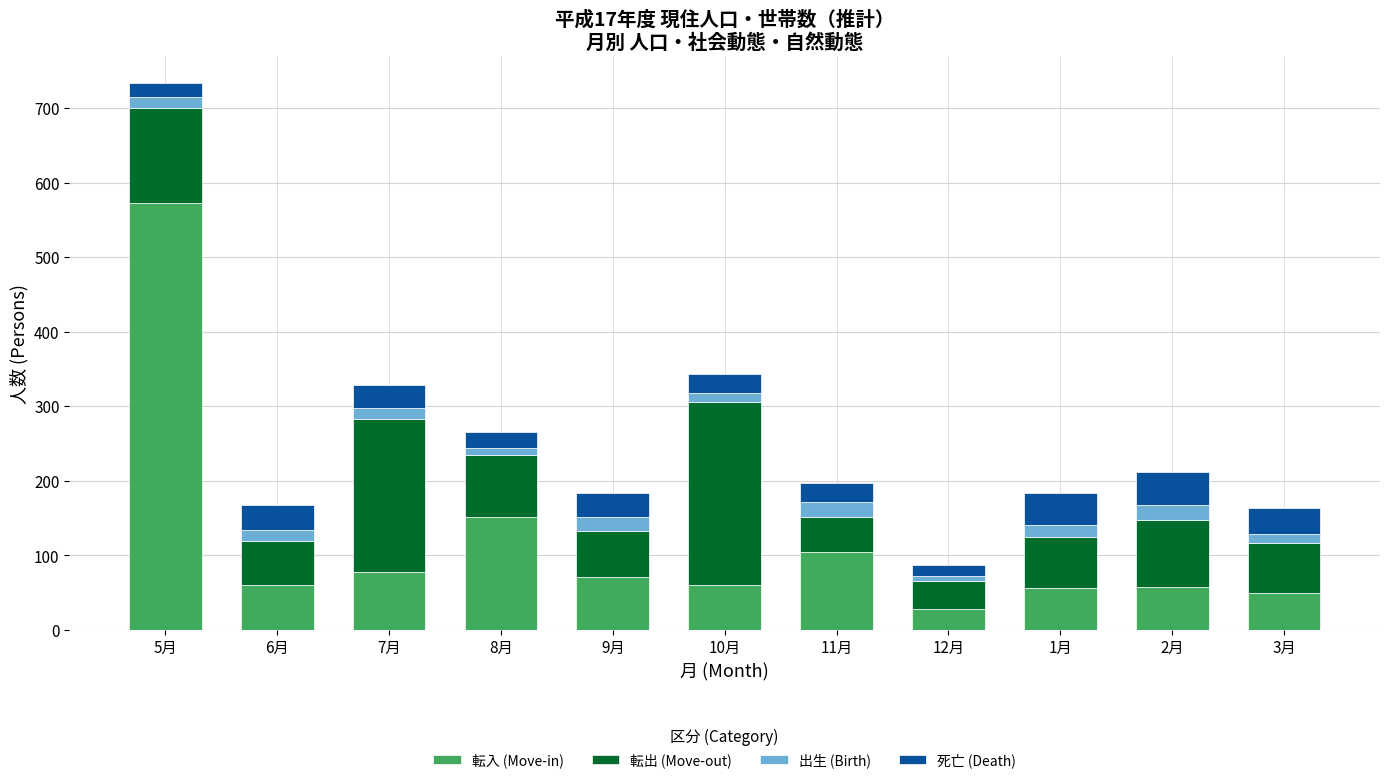

What is the sum of all 転入 (Move-in) values?

1288